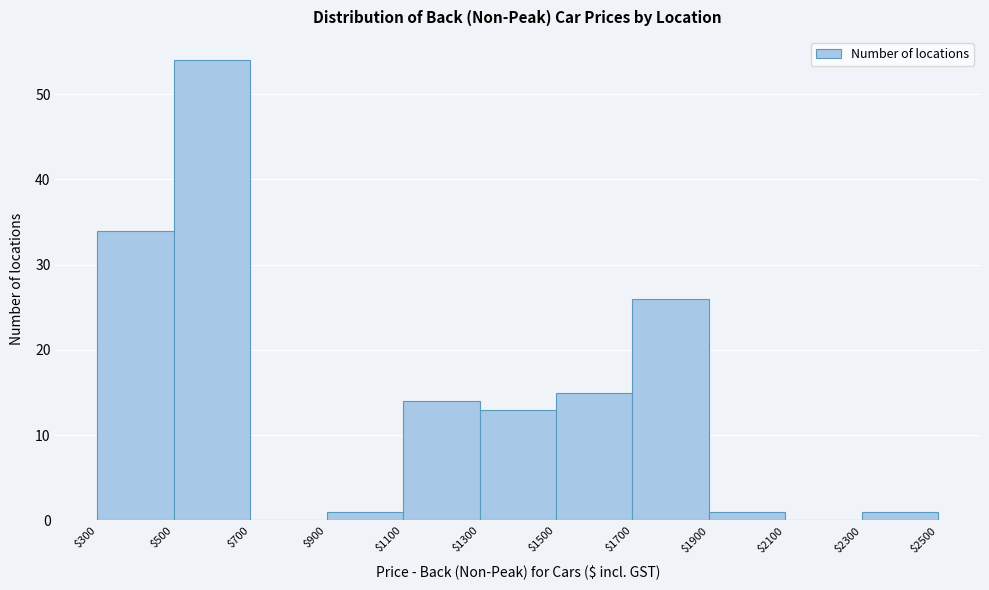

How tall is the bar that spans $1100 to $1300 on the x-axis? The values are not printed on the chart, so give them approximately, as read against the axis.

14